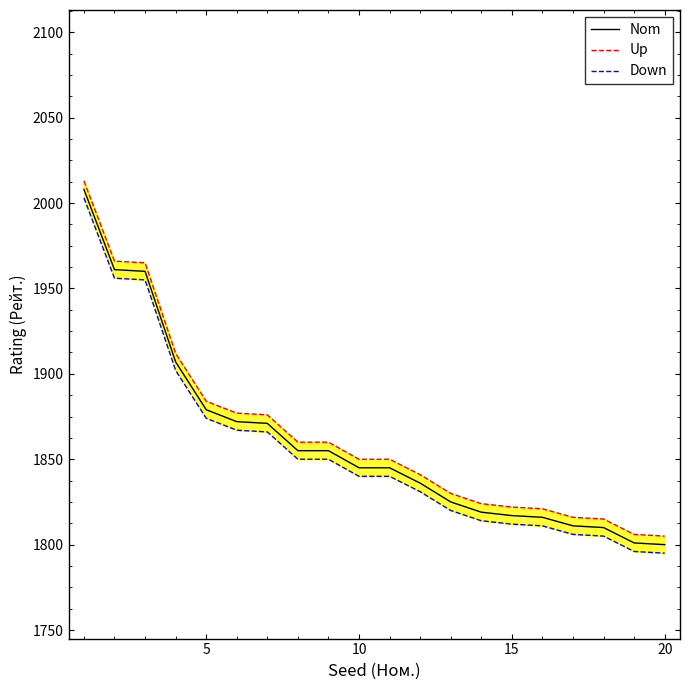

What is the minimum value for Nom?

1800